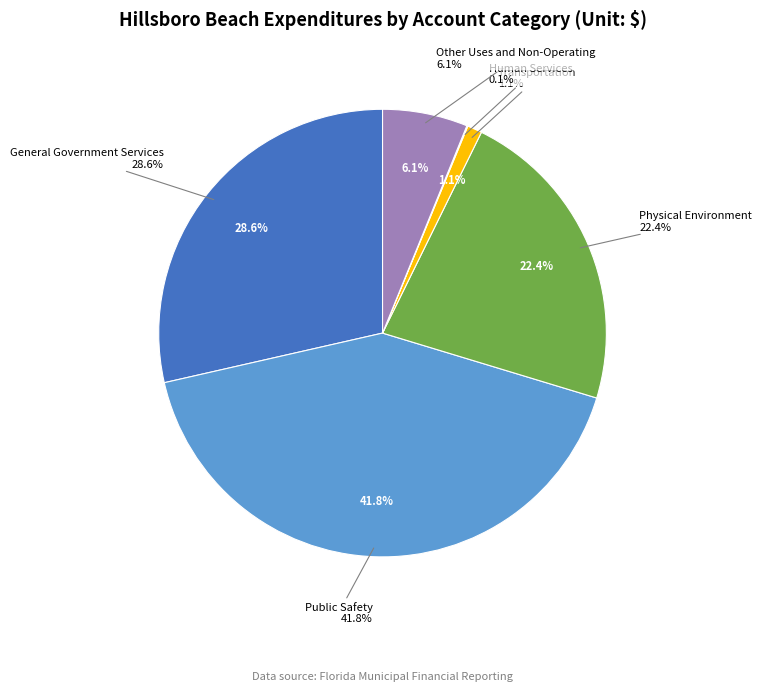

Is there a majority slice in this chart?

No